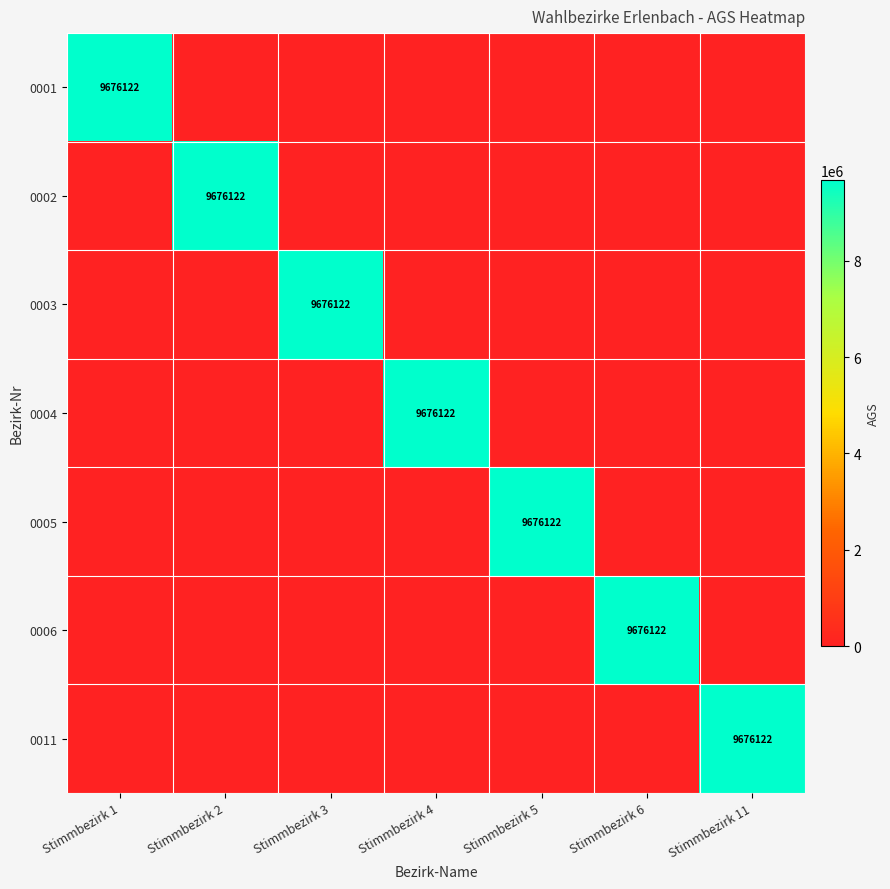

Is it true that 0005 equals 4994731 at Stimmbezirk 5?

False